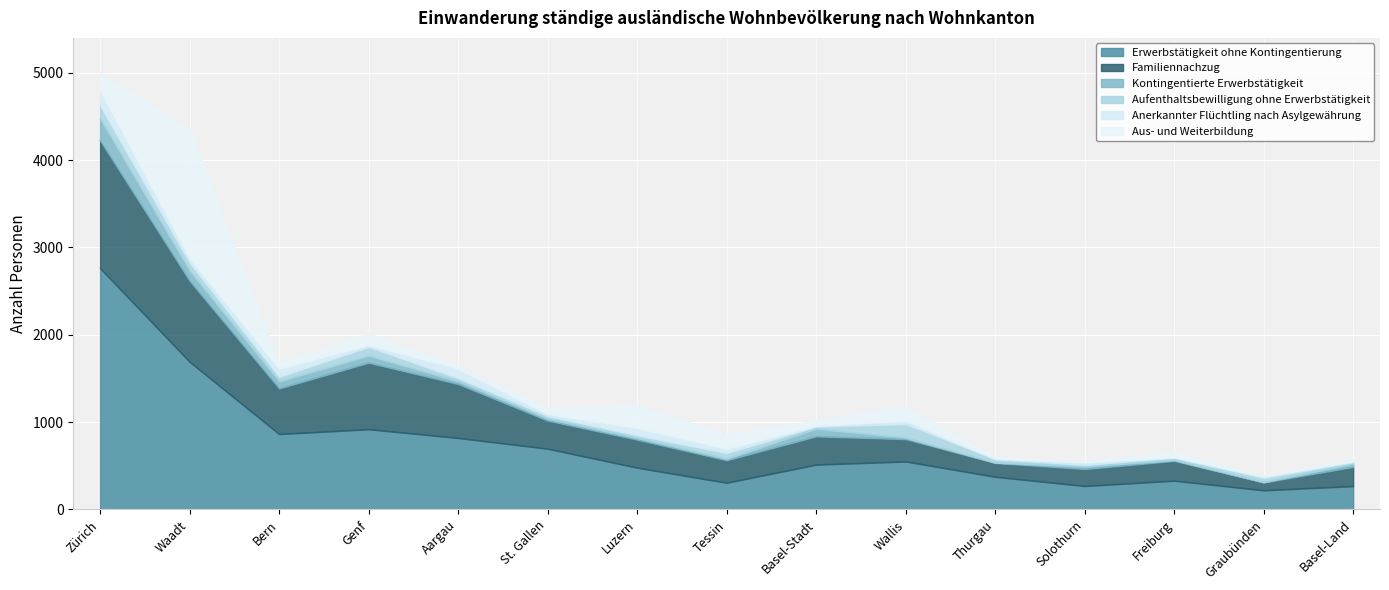

What position from the right is Luzern?

9